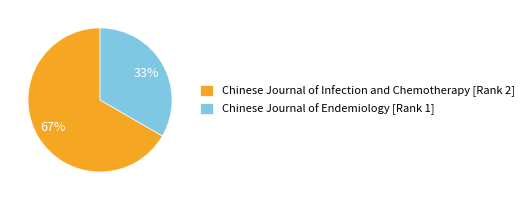

How many slices are in this pie chart?

2